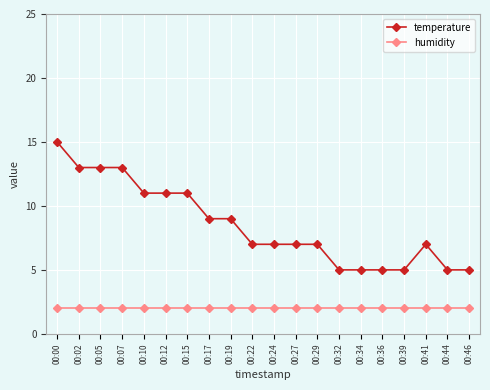

What is the minimum value shown in the chart?

2